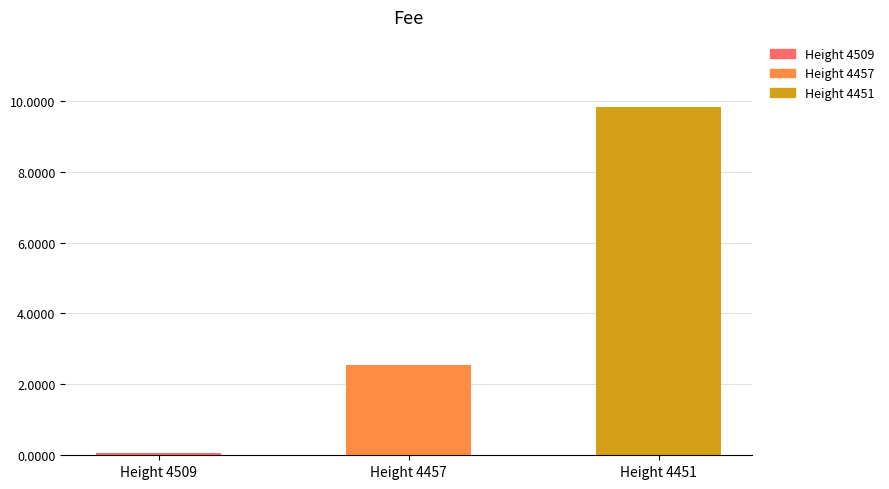

Reading left to right, list all the values displayed in this chart.

0.1	2.6	9.8